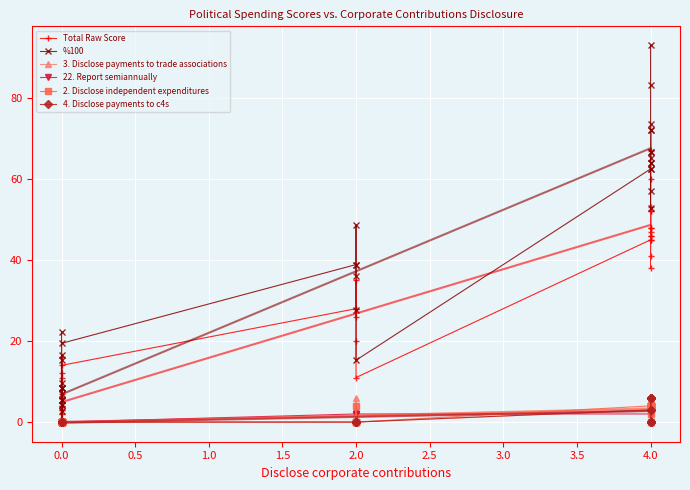

What is the label of the 12th point from the left?

11